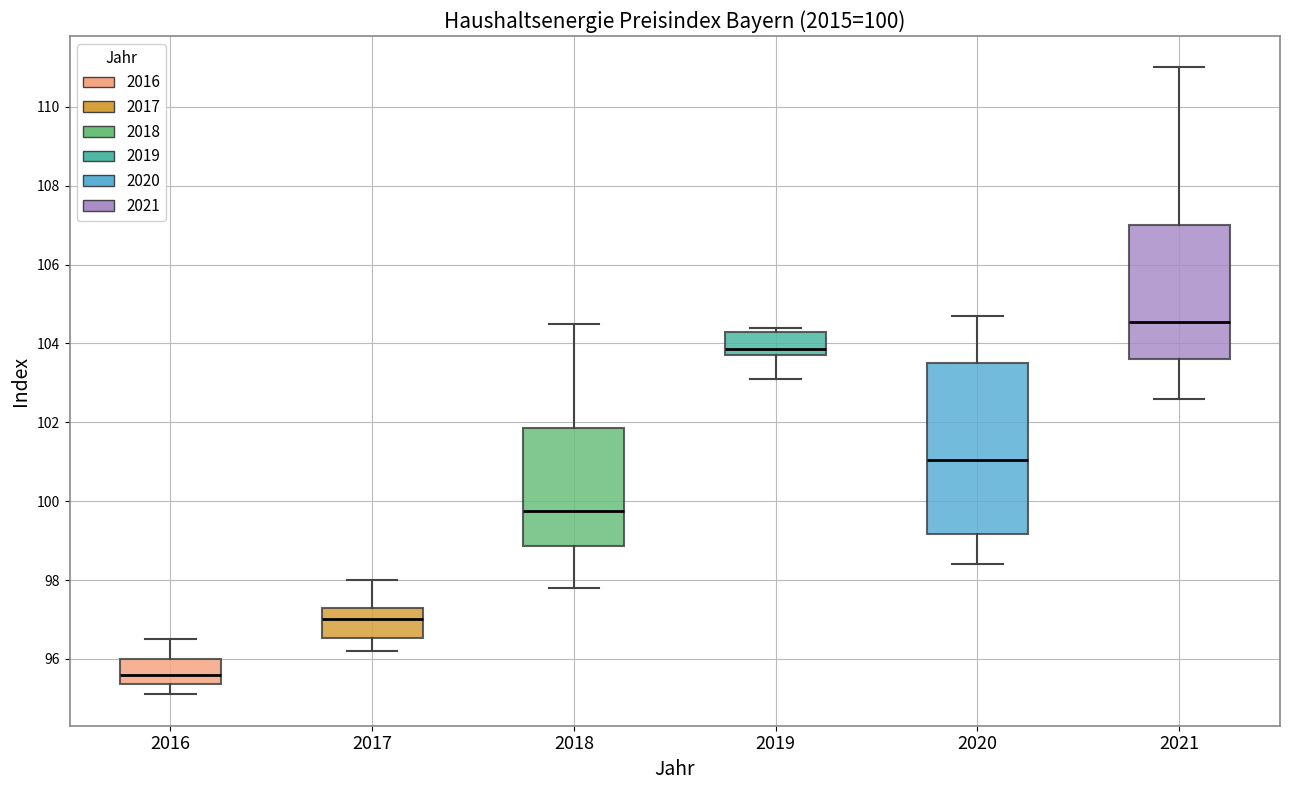

Comparing the boxes themselves (not the whiskers), which one is the tallest?

2020